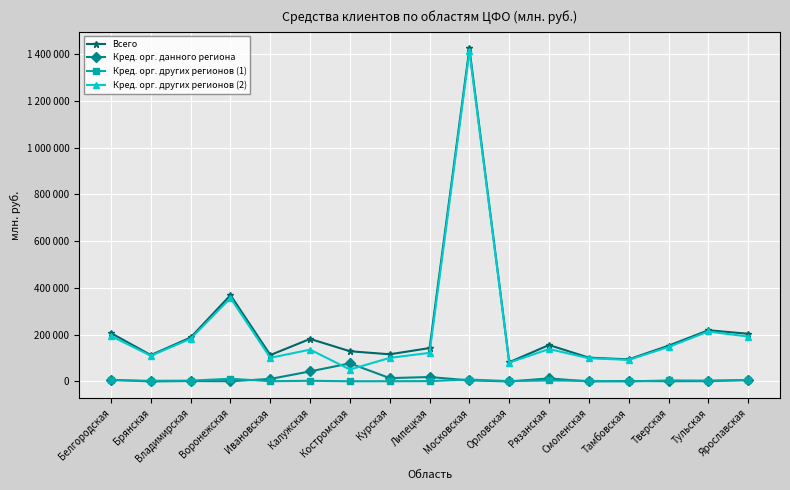

Which series has the largest total across all categories?

Всего